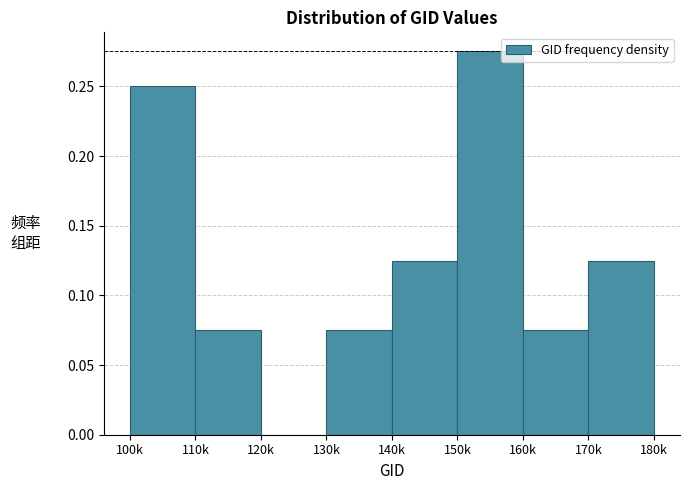

Which has a higher value, 150k or 170k?

150k